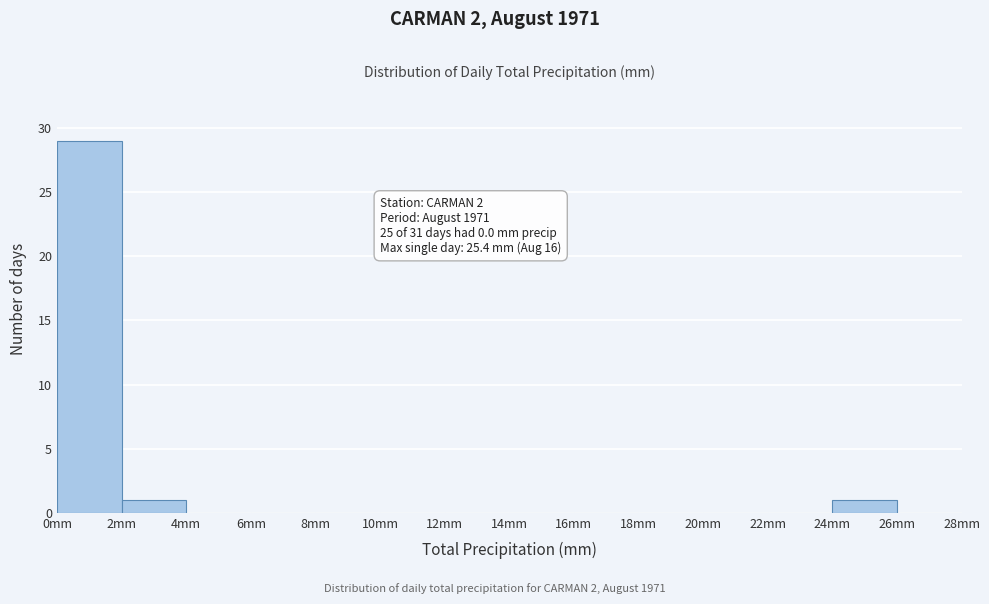

Which range on the x-axis has the tallest bar?

0 to 2